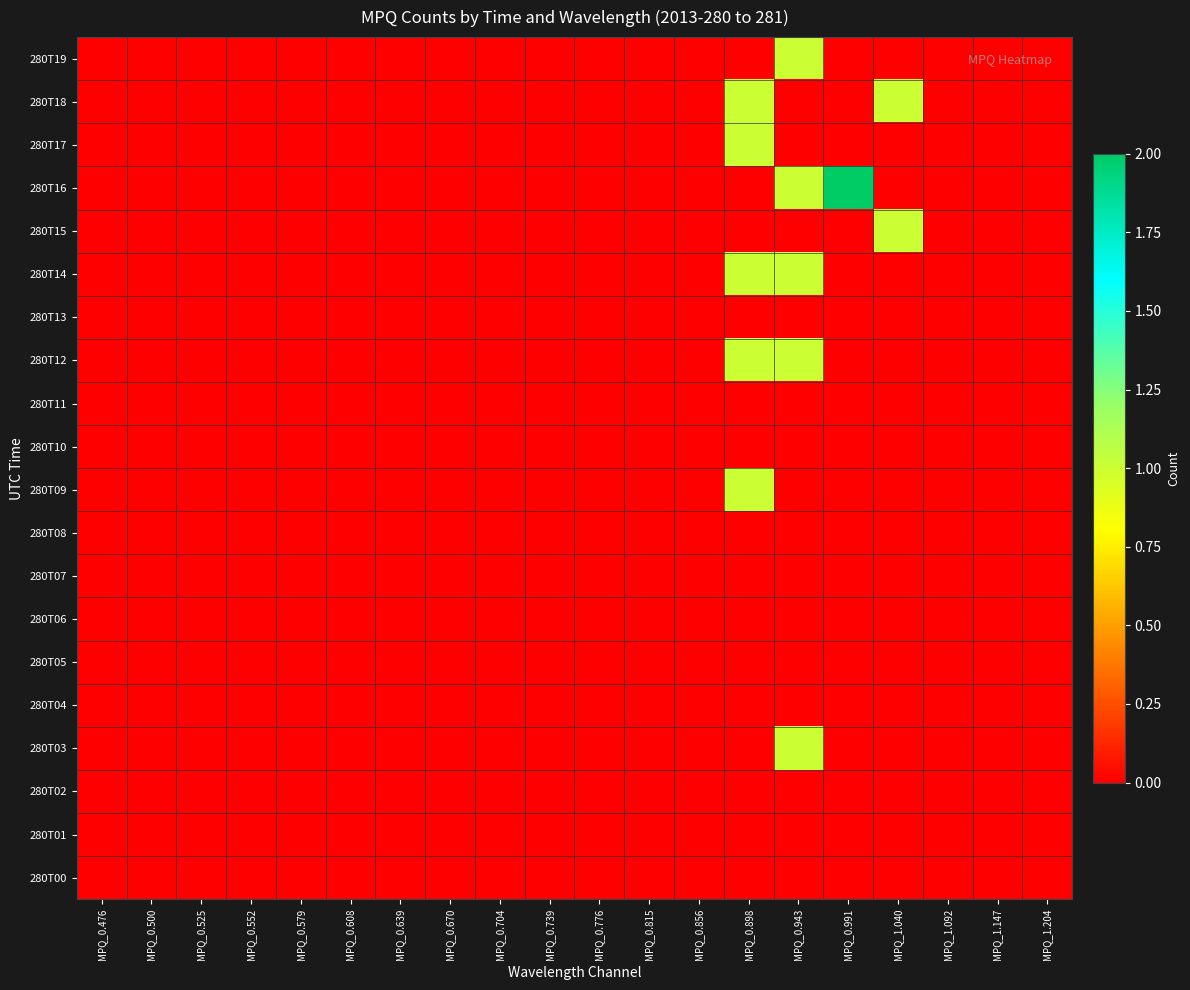

How many series are shown in this chart?

20